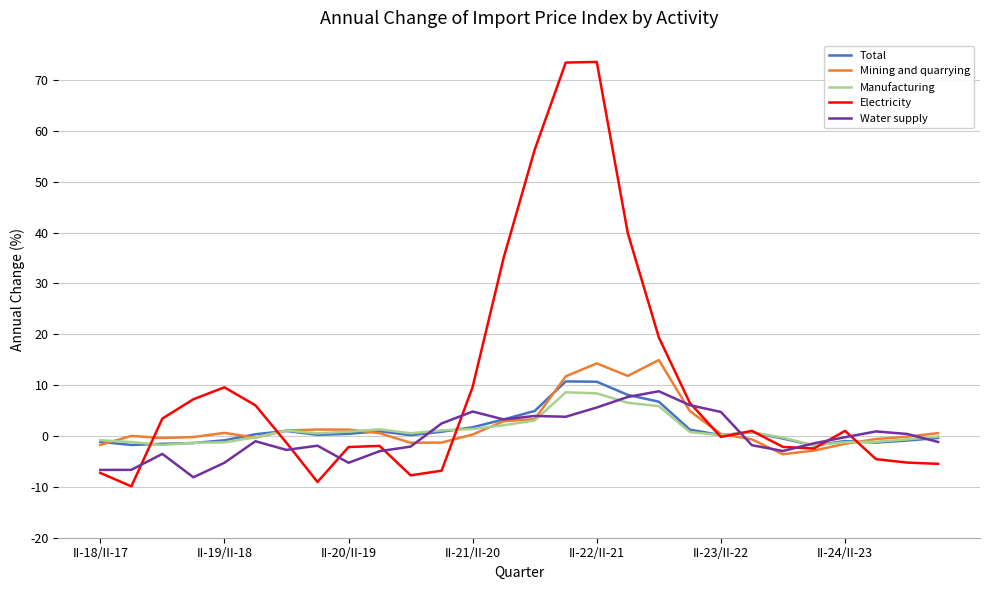

How many lines are shown in the chart?

5